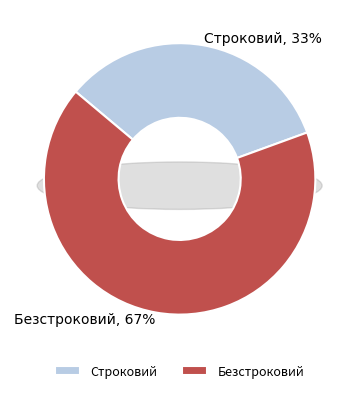

To the nearest percent, what percentage of the pie is Безстроковий?

67%